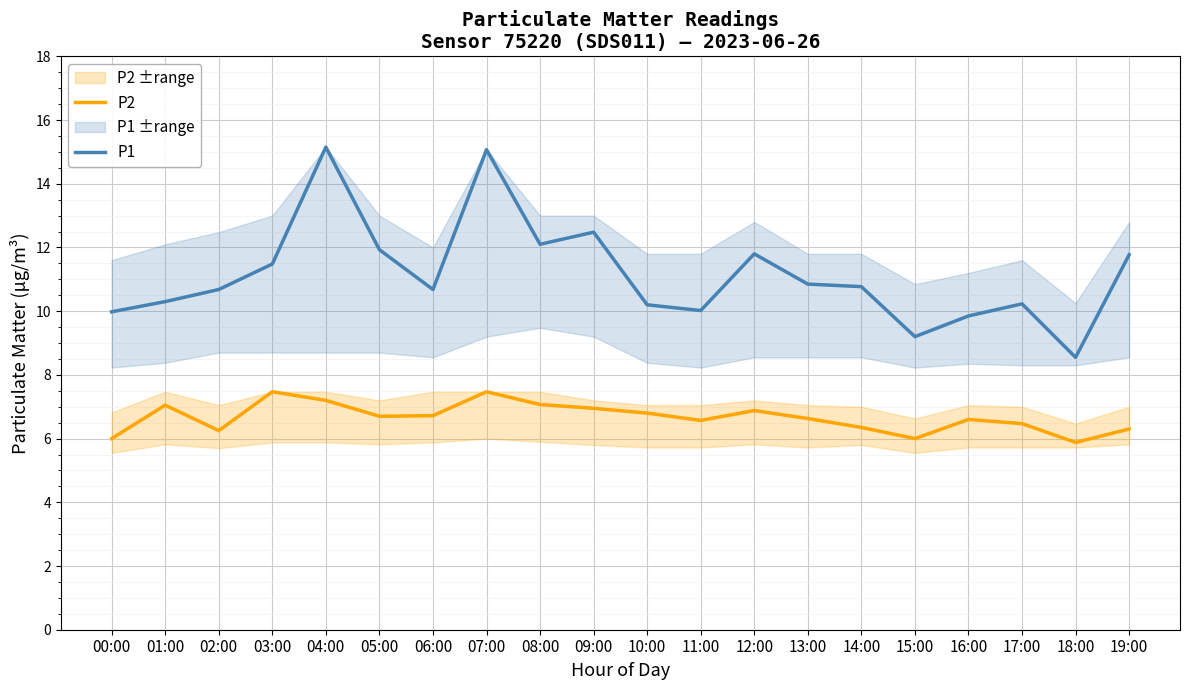

Reading left to right, what are all the values shown in this chart?

P2: 6.0	7.0	6.2	7.5	7.2	6.7	6.7	7.5	7.1	7.0	6.8	6.6	6.9	6.6	6.3	6.0	6.6	6.5	5.9	6.3
P1: 10.0	10.3	10.7	11.5	15.2	11.9	10.7	15.1	12.1	12.5	10.2	10.0	11.8	10.8	10.8	9.2	9.8	10.2	8.6	11.8